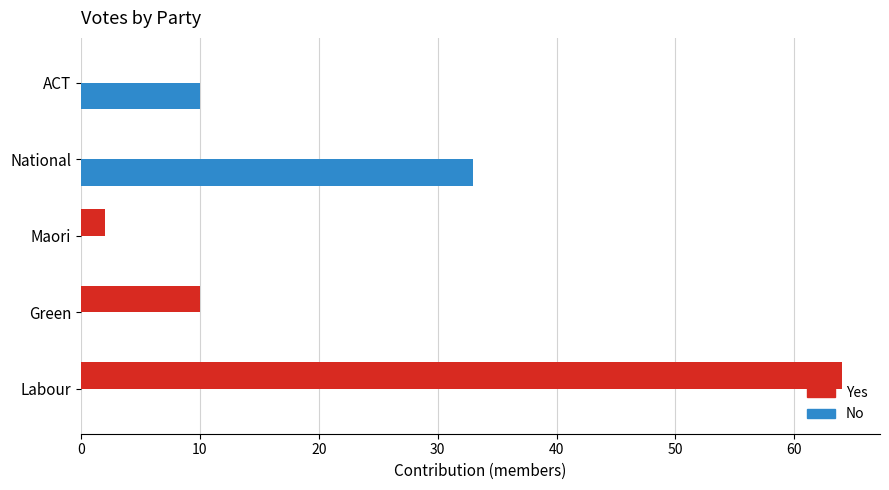

What is the greatest value displayed?

64